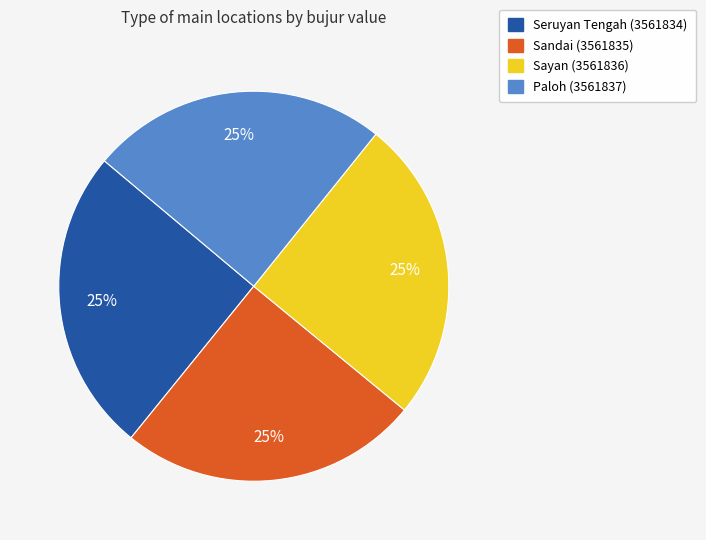

Is Paloh (3561837) the majority of the pie?

No